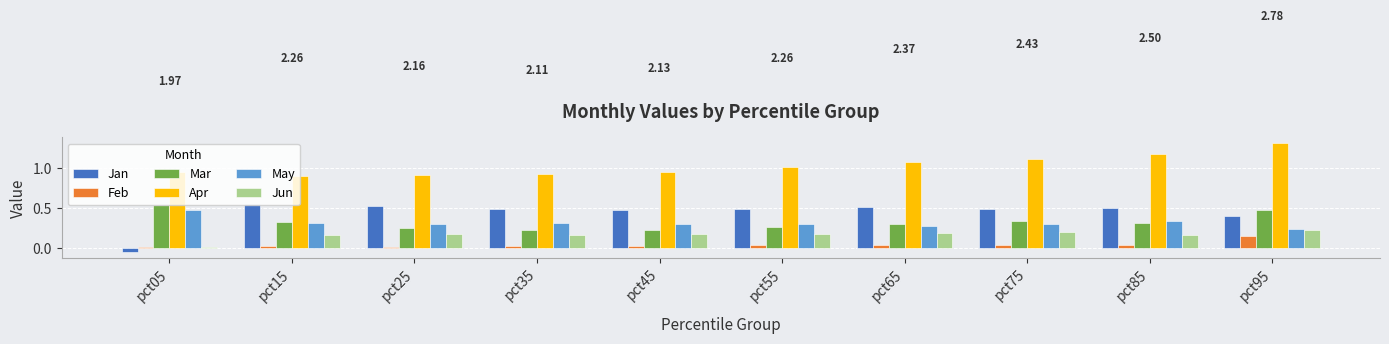

Which series changed the most between pct15 and pct75?

Apr